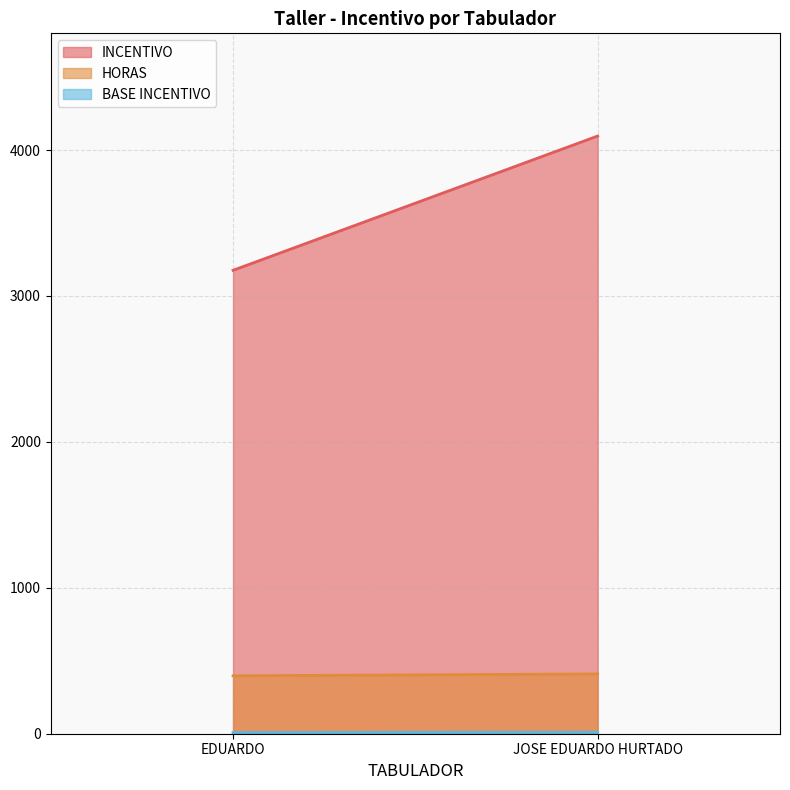

Is the value of HORAS at EDUARDO greater than the value of INCENTIVO at JOSE EDUARDO HURTADO?

No